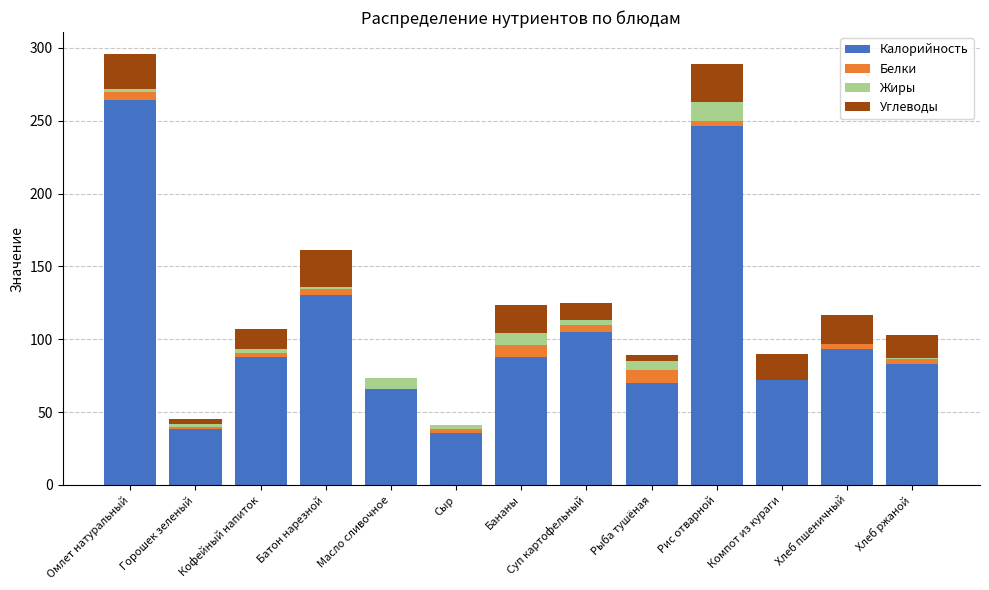

Which category has the highest value in the Калорийность series?

Омлет натуральный